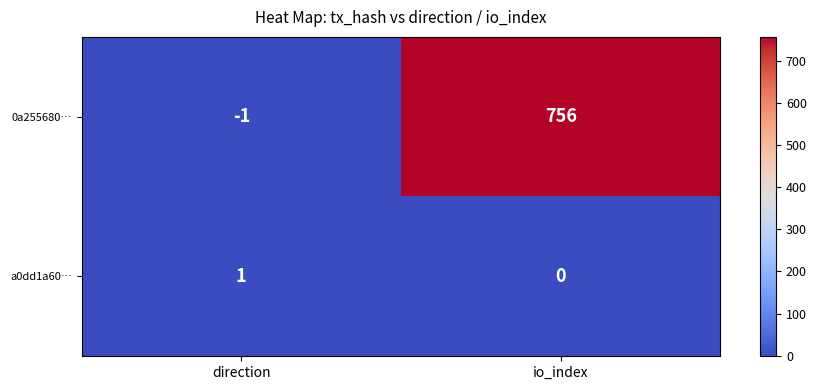

Rank the series at io_index from highest to lowest value.

0a255680…, a0dd1a60…